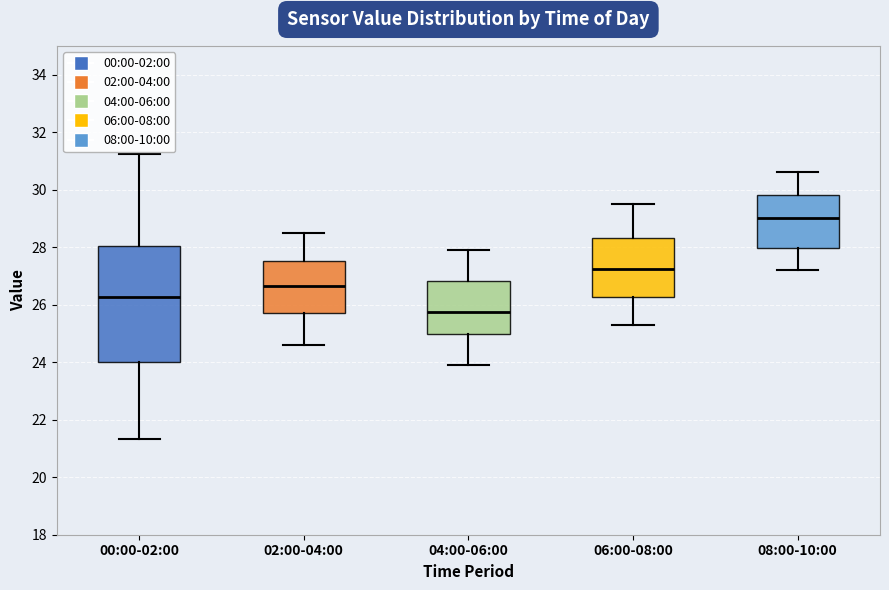

Reading left to right, read every box against the y-axis: the position of its median line, the range the box covers, and the ends of its whiskers. The values are not printed on the chart, so give them approximately, as read against the axis.

00:00-02:00: median 26.2, box 24.0 to 28.0, whiskers 21.4 to 31.2
02:00-04:00: median 26.6, box 25.8 to 27.6, whiskers 24.6 to 28.6
04:00-06:00: median 25.8, box 25.0 to 26.8, whiskers 24.0 to 28.0
06:00-08:00: median 27.2, box 26.2 to 28.4, whiskers 25.4 to 29.6
08:00-10:00: median 29.0, box 28.0 to 29.8, whiskers 27.2 to 30.6